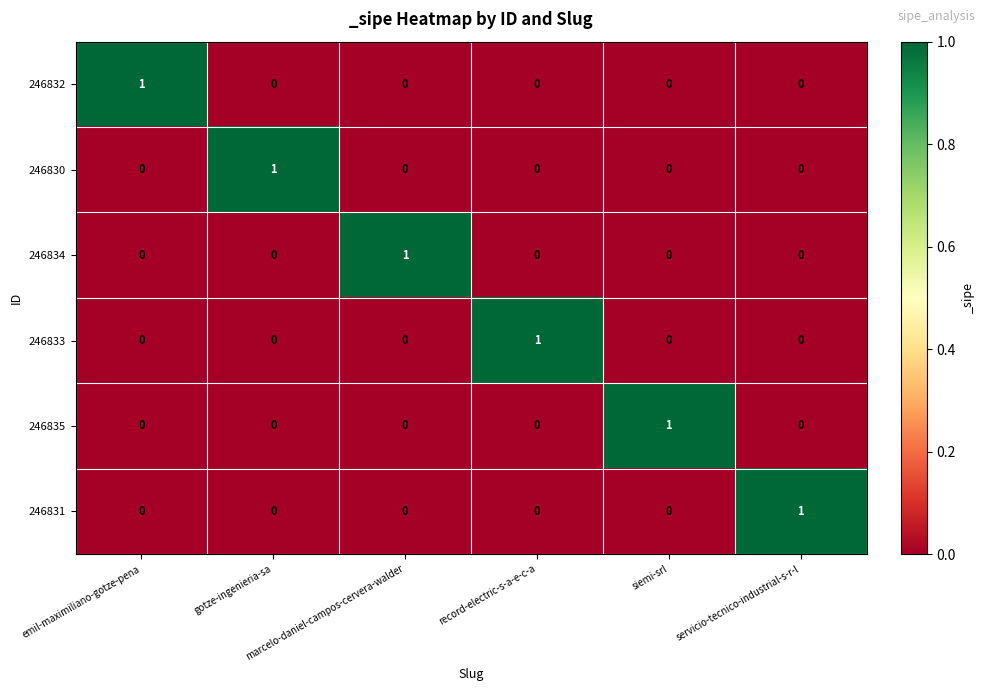

At how many categories does at least one series exceed 0?

6